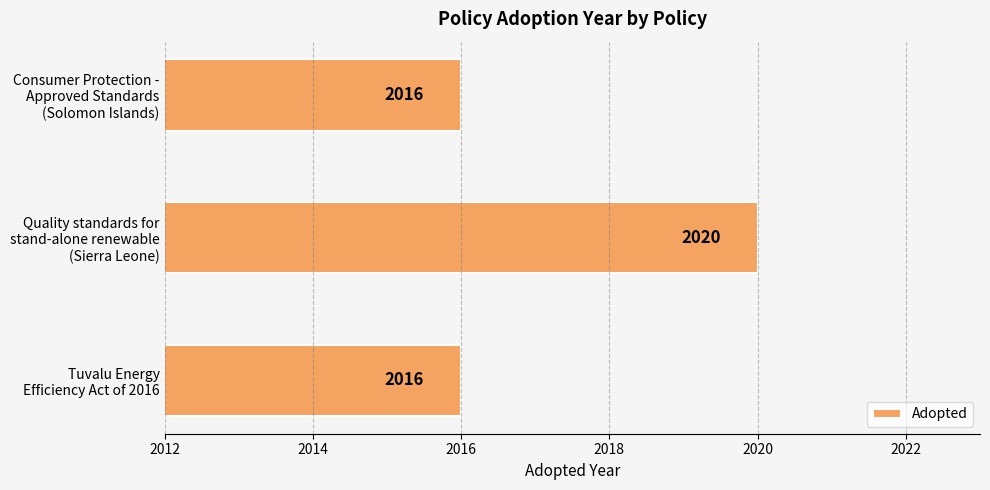

Reading top to bottom, list all the values displayed in this chart.

2016	2020	2016